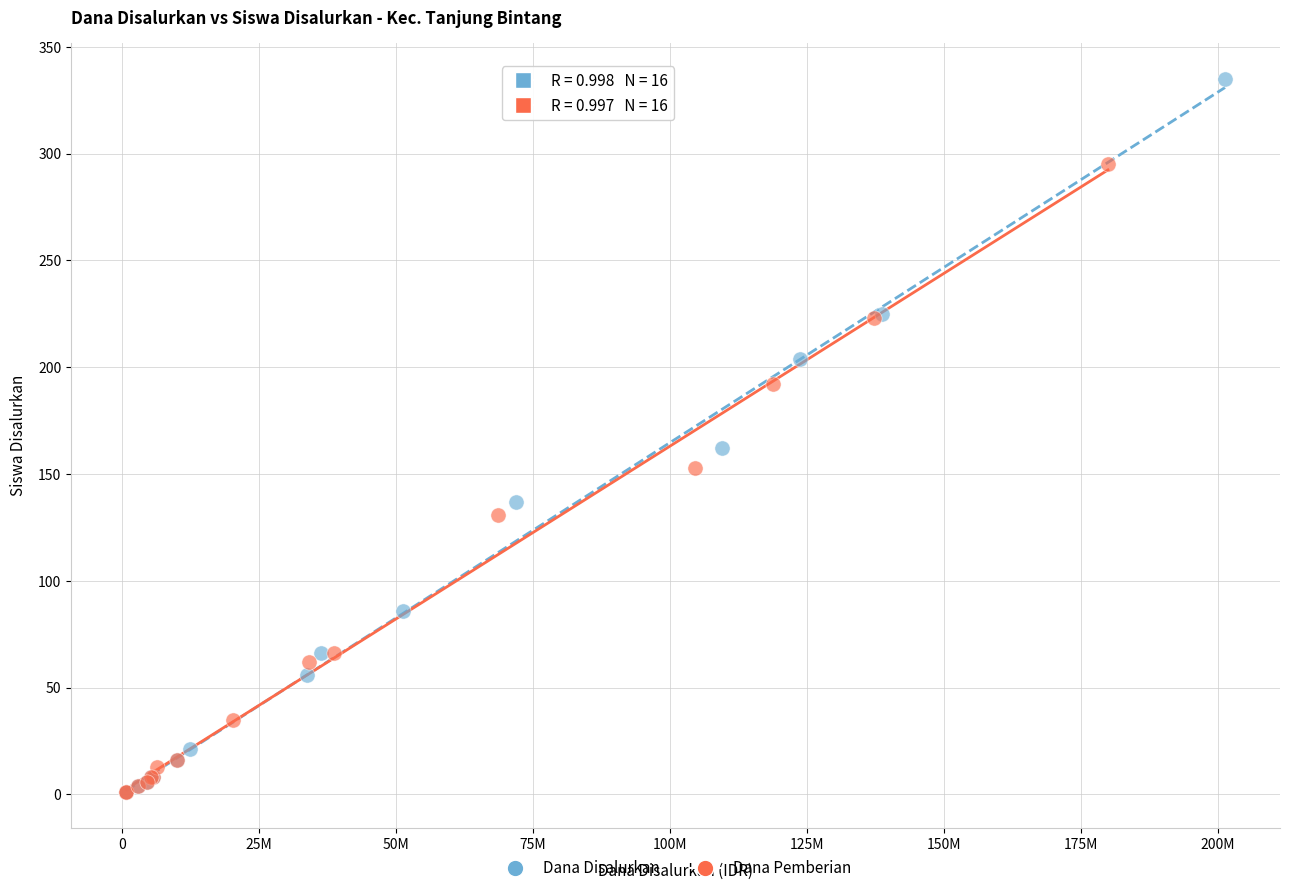

Which series contains the highest Y value?

Dana Disalurkan